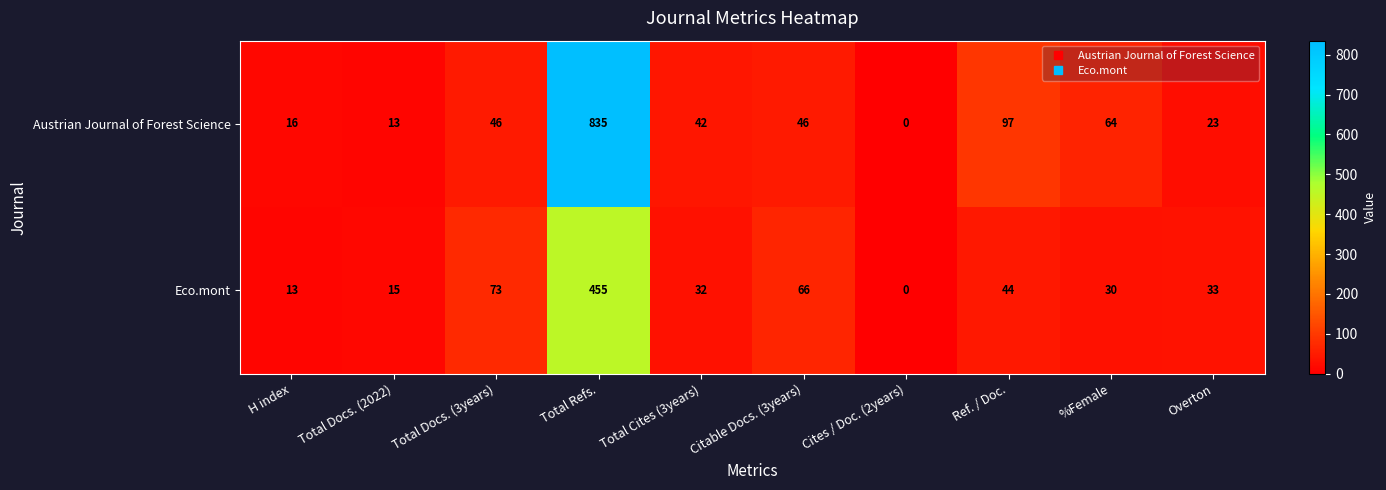

Which series has the largest total across all categories?

Austrian Journal of Forest Science